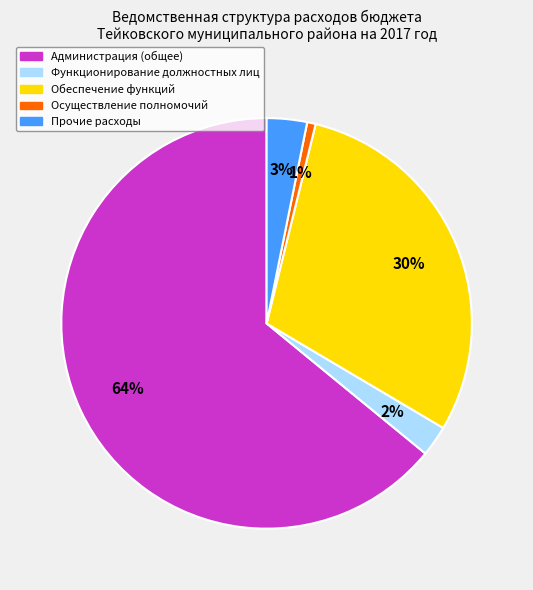

Do Функционирование должностных лиц and Осуществление полномочий together represent more than half of the pie?

No